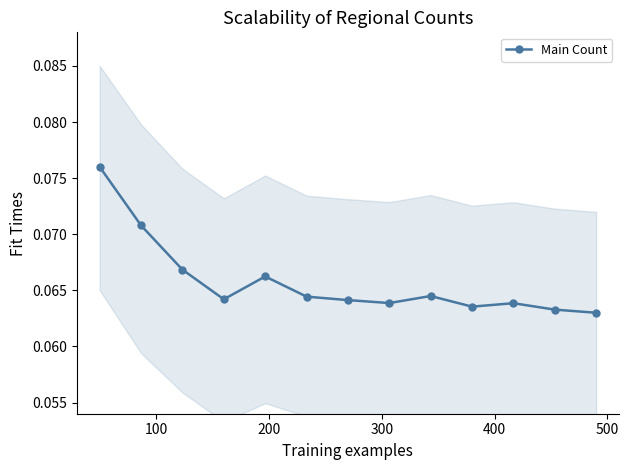

Count the number of categories in the chart.

13